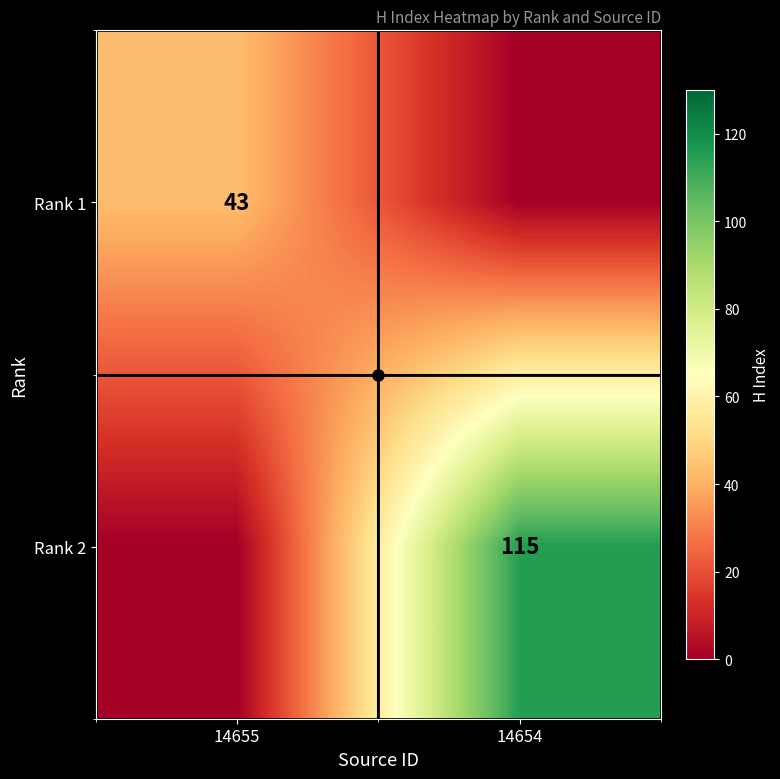

The value of Rank 1 at 14655 is 43. True or false?

True